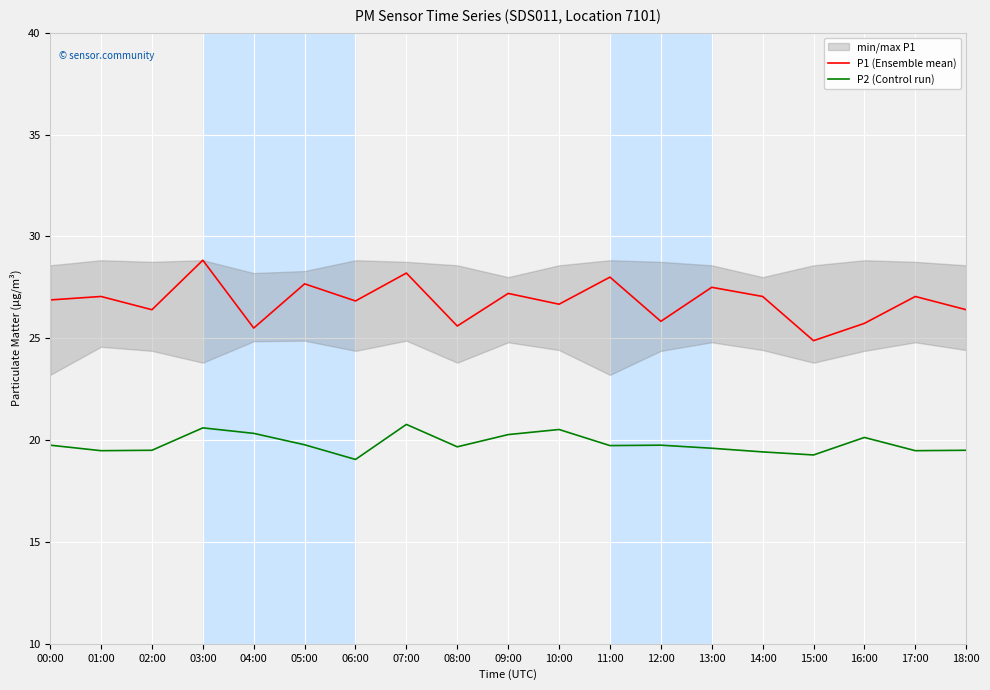

Reading left to right, what are all the values shown in this chart?

P1 (Ensemble mean): 00:00=26.9	01:00=27.1	02:00=26.4	03:00=28.8	04:00=25.5	05:00=27.7	06:00=26.8	07:00=28.2	08:00=25.6	09:00=27.2	10:00=26.7	11:00=28.0	12:00=25.8	13:00=27.5	14:00=27.1	15:00=24.9	16:00=25.7	17:00=27.1	18:00=26.4
P2 (Control run): 00:00=19.8	01:00=19.5	02:00=19.5	03:00=20.6	04:00=20.3	05:00=19.8	06:00=19.1	07:00=20.8	08:00=19.7	09:00=20.3	10:00=20.5	11:00=19.7	12:00=19.8	13:00=19.6	14:00=19.4	15:00=19.3	16:00=20.1	17:00=19.5	18:00=19.5